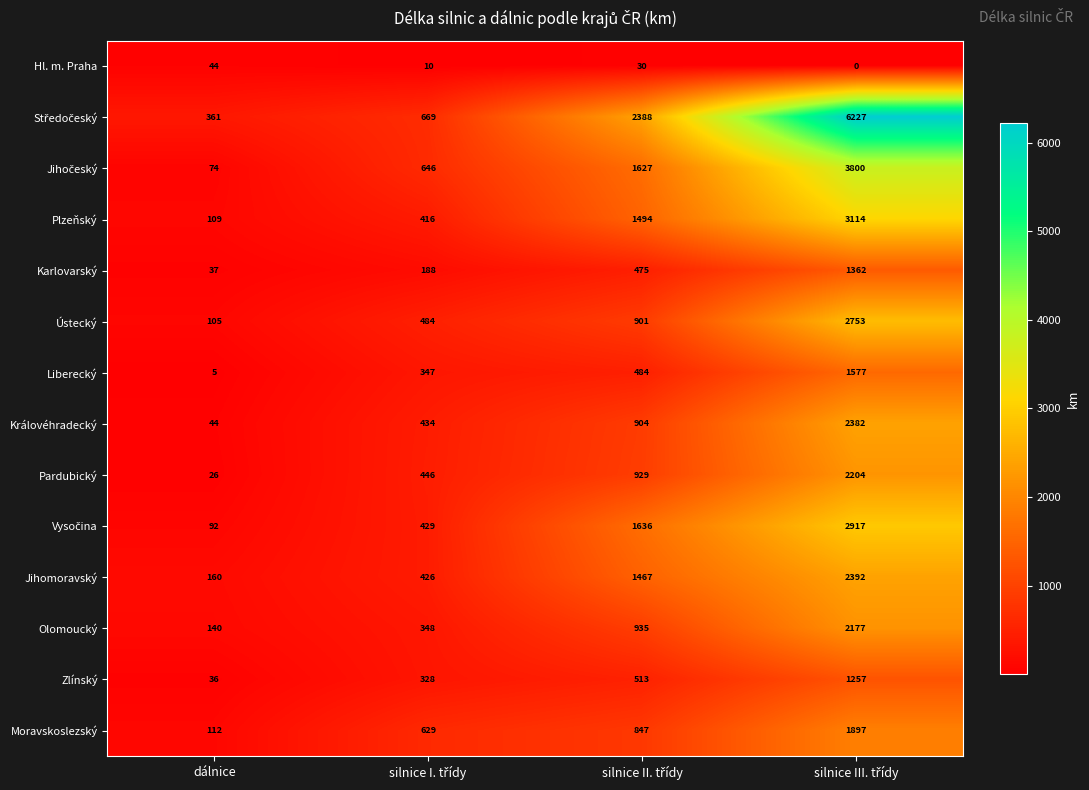

What is the average value of the Zlínský series?

534